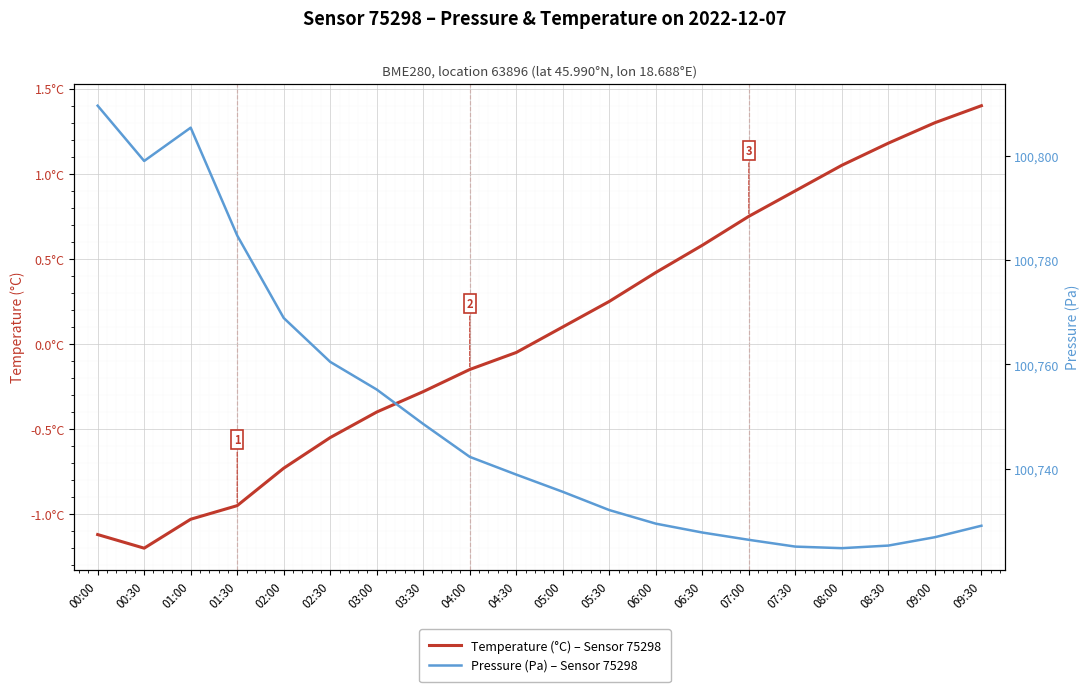

Is this an area chart (filled region under the line)?

No